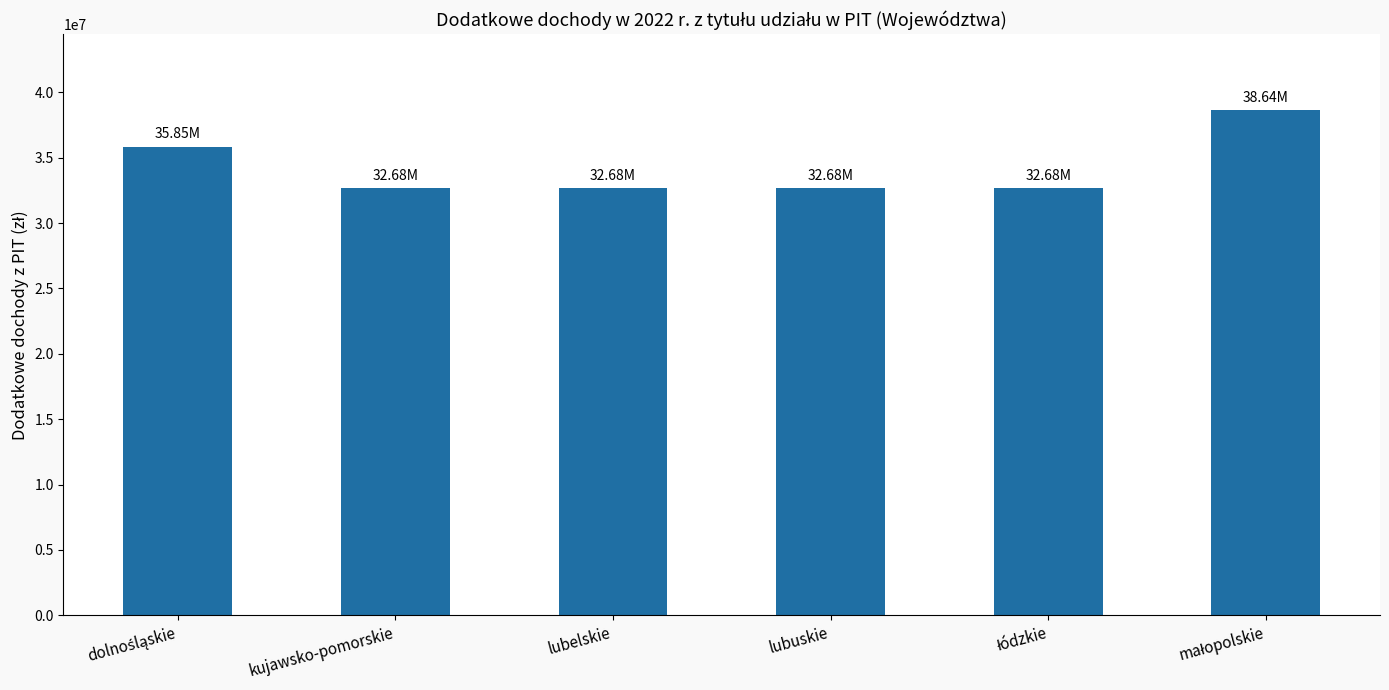

How many categories are shown in the chart?

6